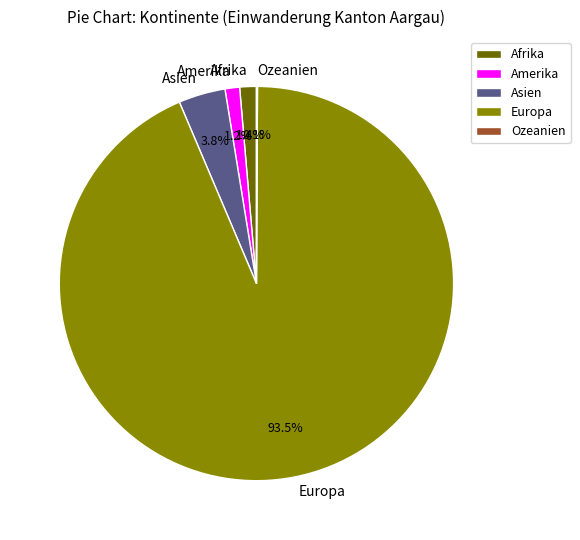

Combined, what portion of the pie is Asien and Amerika?

5.0%